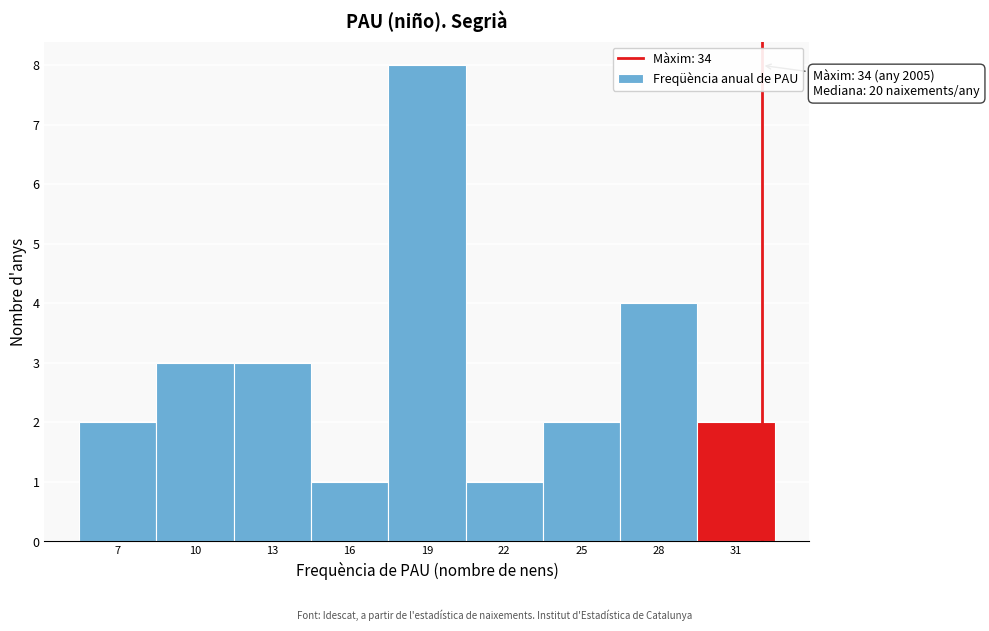

Reading right to left, list all the values displayed in this chart.

2	4	2	1	8	1	3	3	2